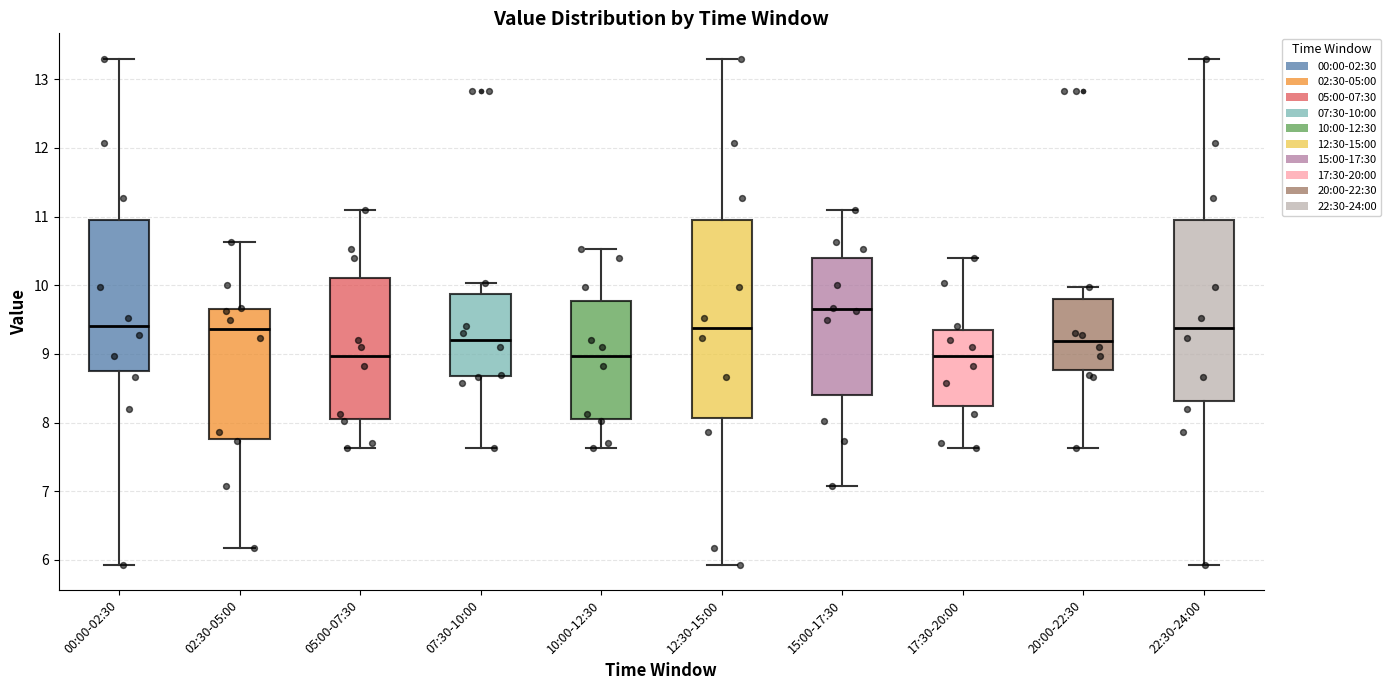

Comparing the boxes themselves (not the whiskers), which one is the tallest?

12:30-15:00